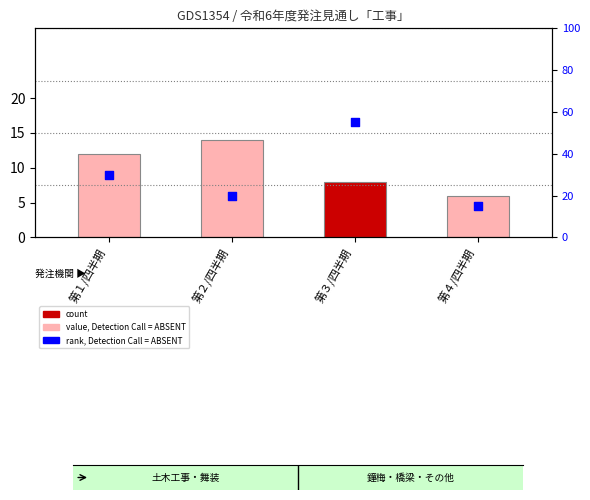

What are all the series names shown in the legend?

count, rank, Detection Call = ABSENT